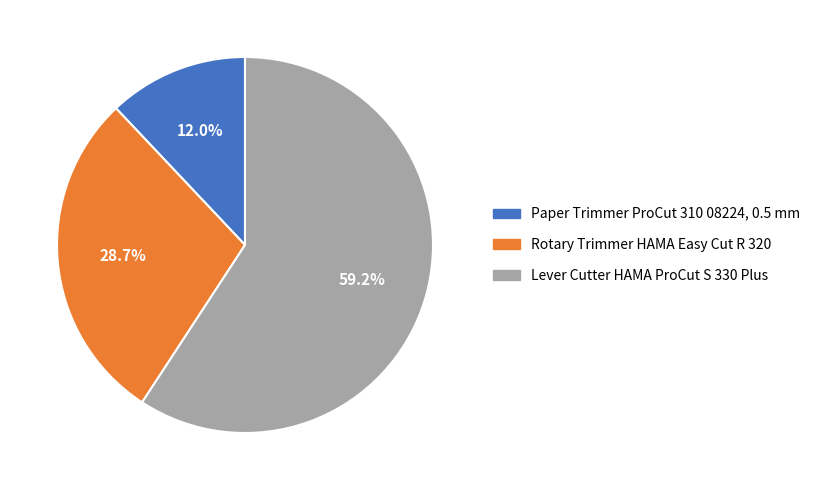

Which slice represents more than half of the pie?

Lever Cutter HAMA ProCut S 330 Plus